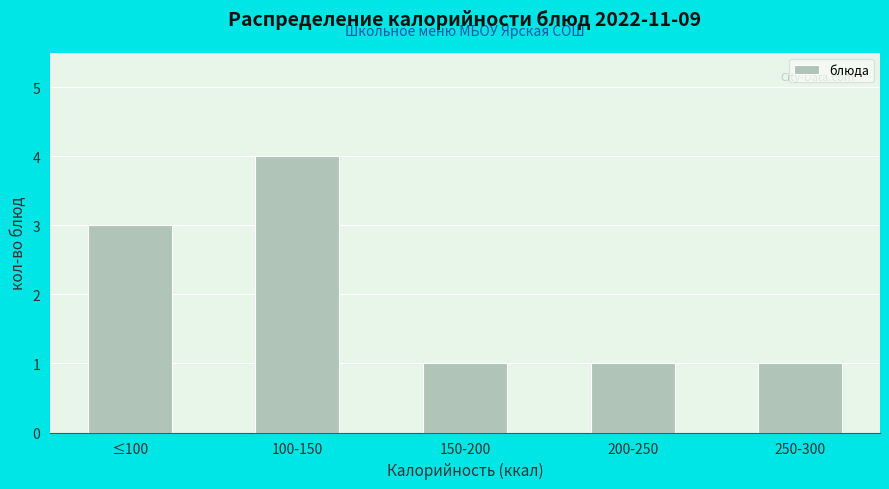

Reading left to right, transcribe all the data shown in this chart.

≤100=3	100-150=4	150-200=1	200-250=1	250-300=1